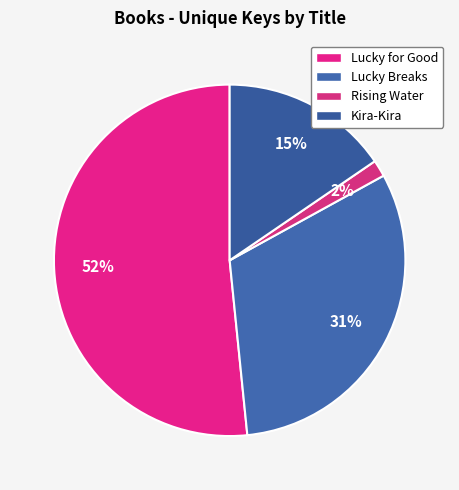

Does Lucky for Good represent more than half of the total?

Yes